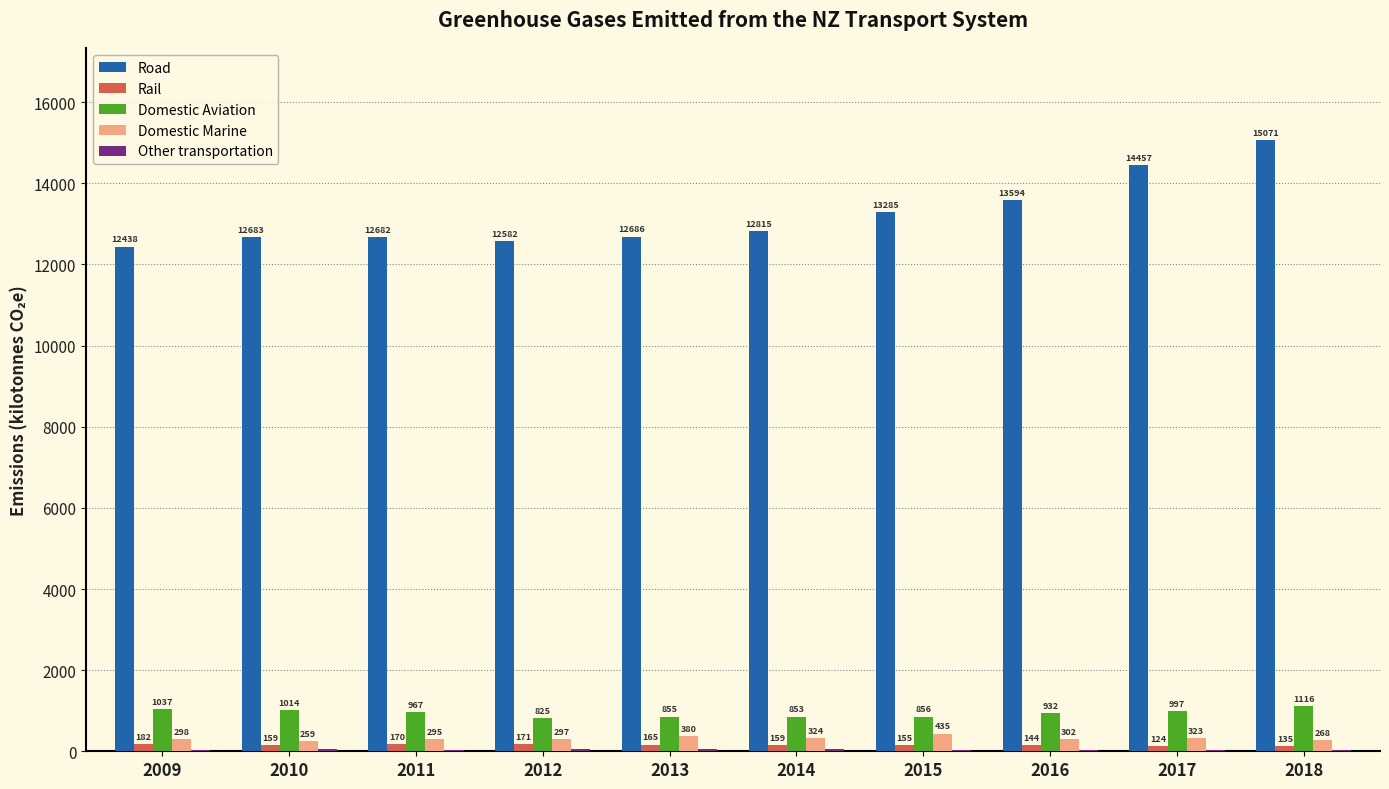

Which series has the largest range (max minus min)?

Road